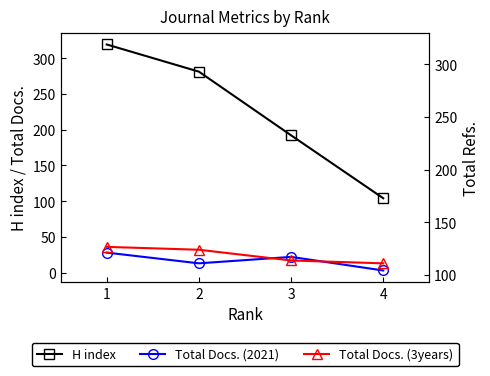

True or false: H index and Total Docs. (3years) intersect in this chart.

False